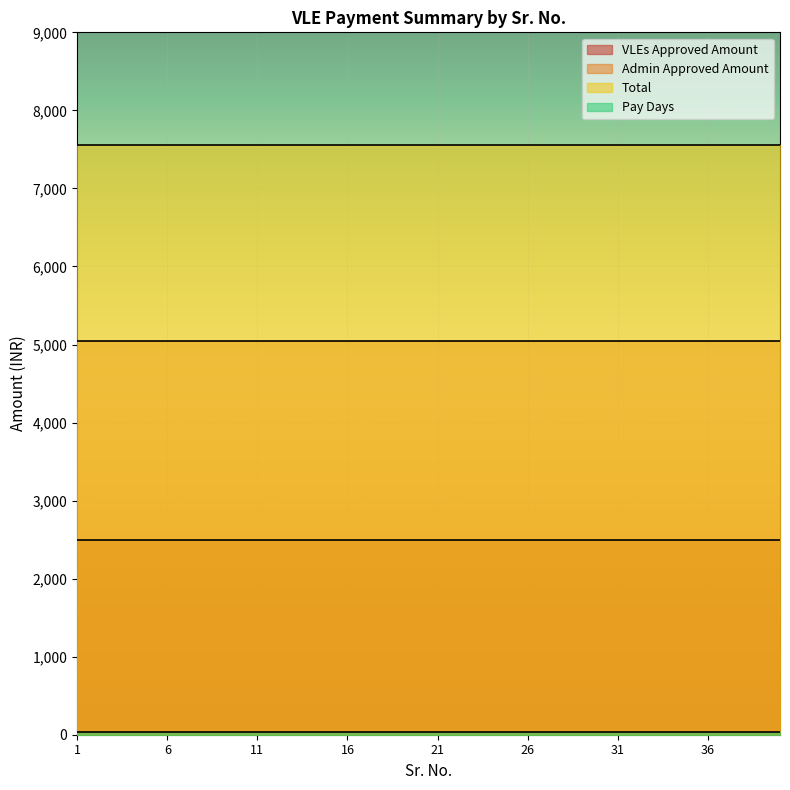

List the series in order of their peak value, highest first.

Total, Admin Approved Amount, VLEs Approved Amount, Pay Days